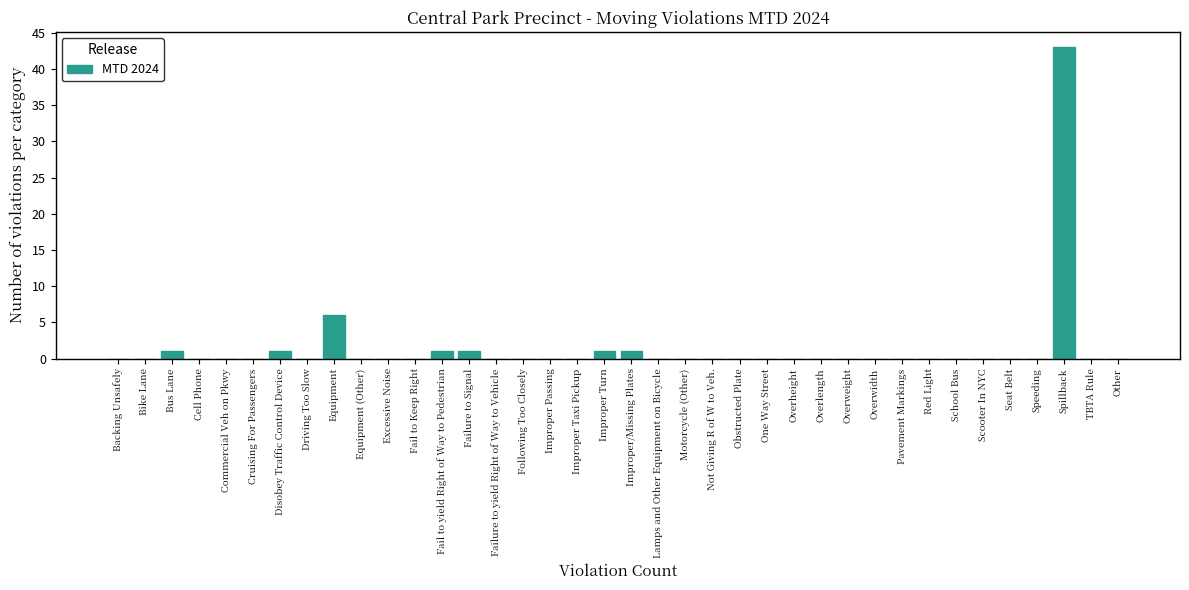

Is it true that the value at Speeding is 25?

False